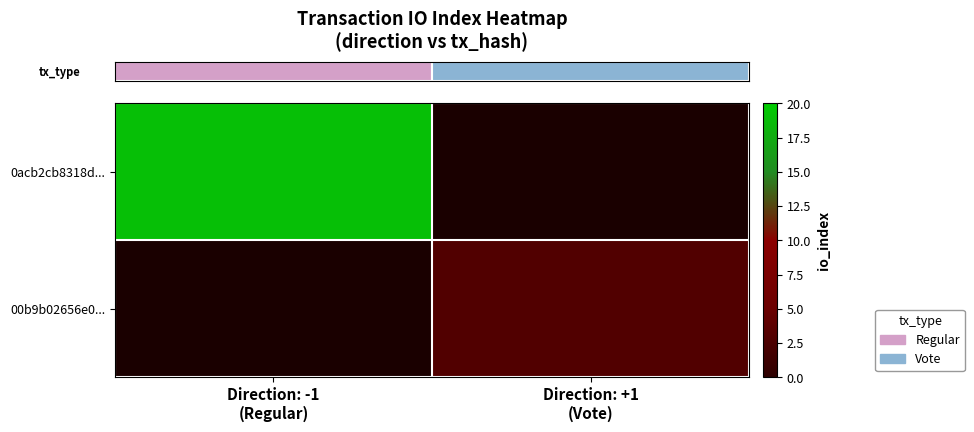

What is the smallest value displayed?

3.0